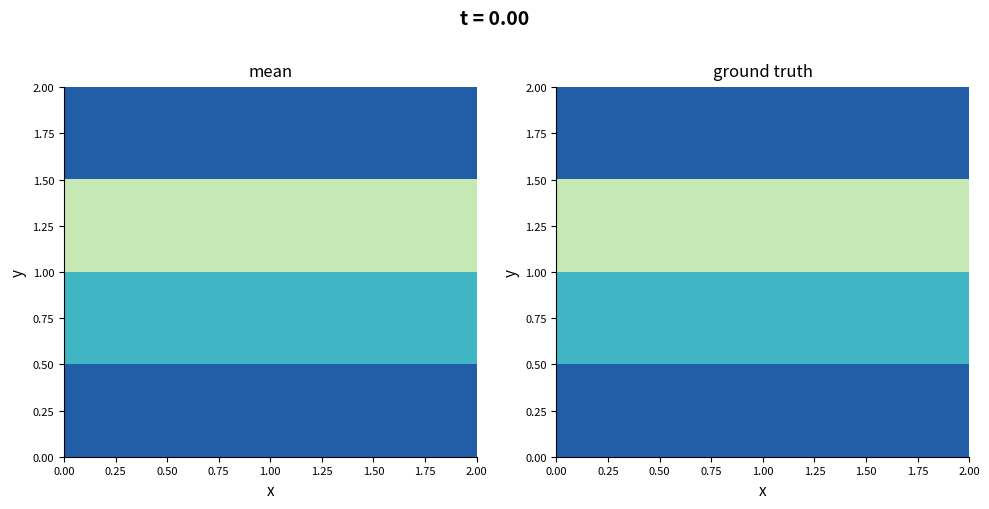

What is the smallest value displayed?

1996